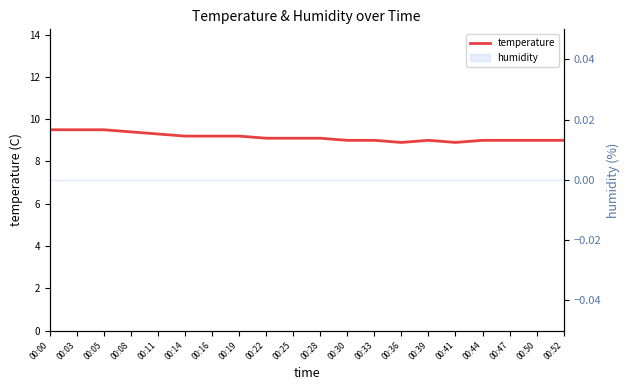

What is the difference between the maximum and minimum values?

0.6